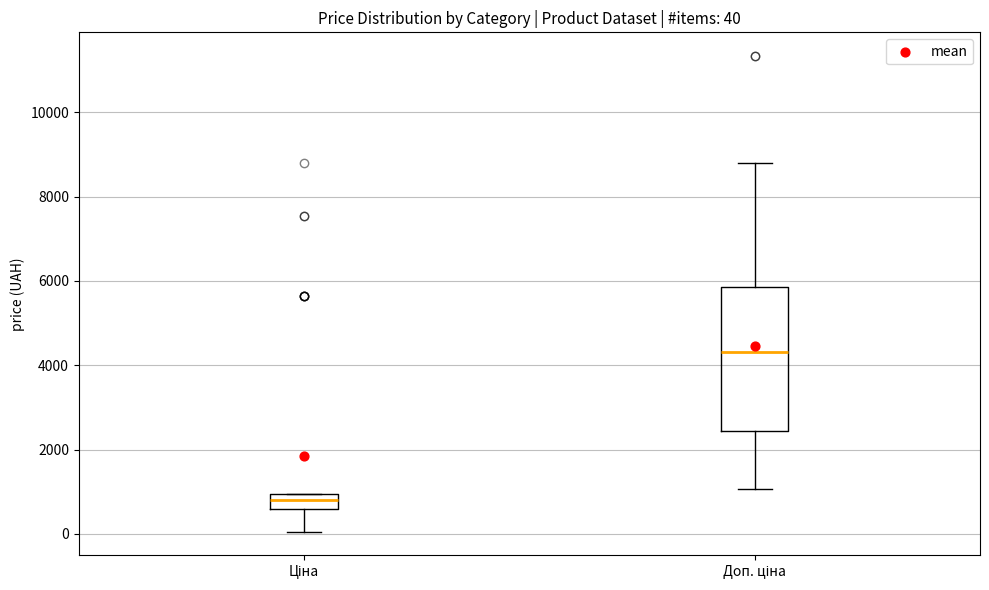

Which box's median line is the highest?

Доп. ціна